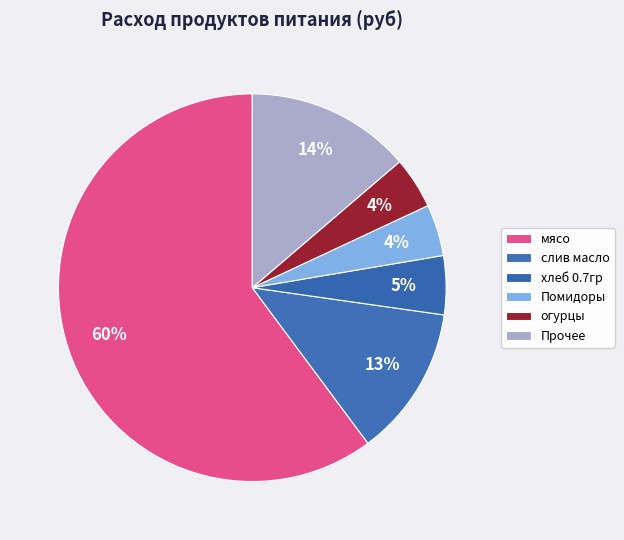

How many segments does this pie chart have?

6